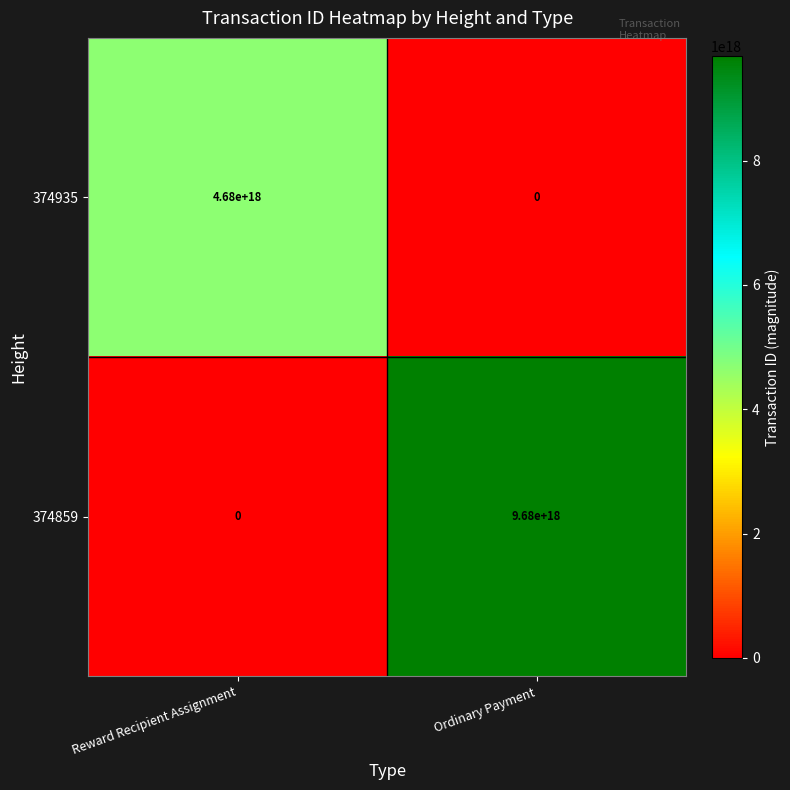

At which label is 374859 closest to 4840000000000000000?

Reward Recipient Assignment